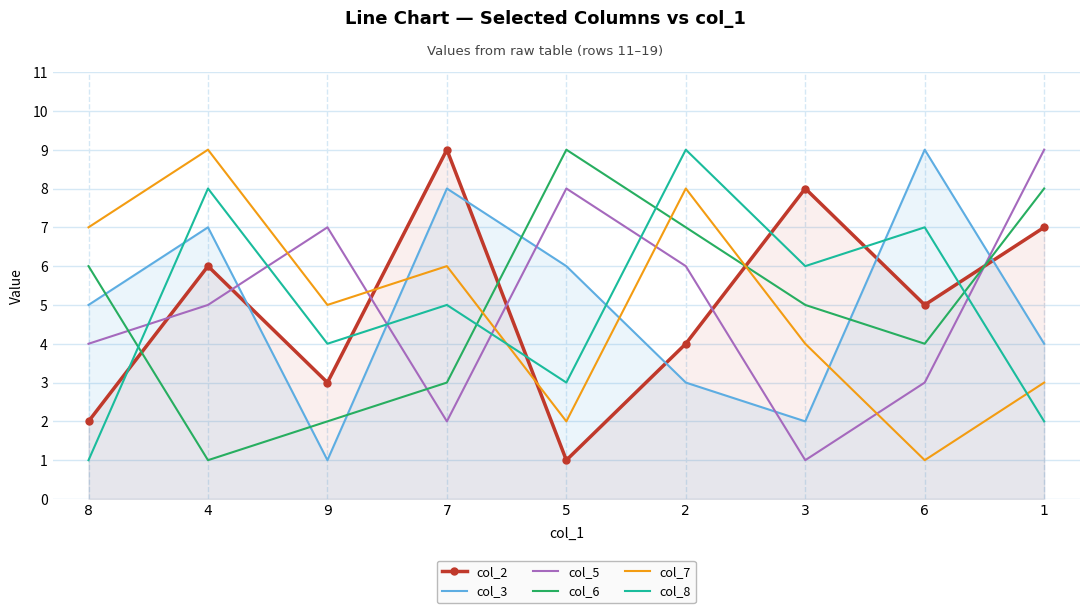

What is the value of the col_7 point at the 5th from the left?

2